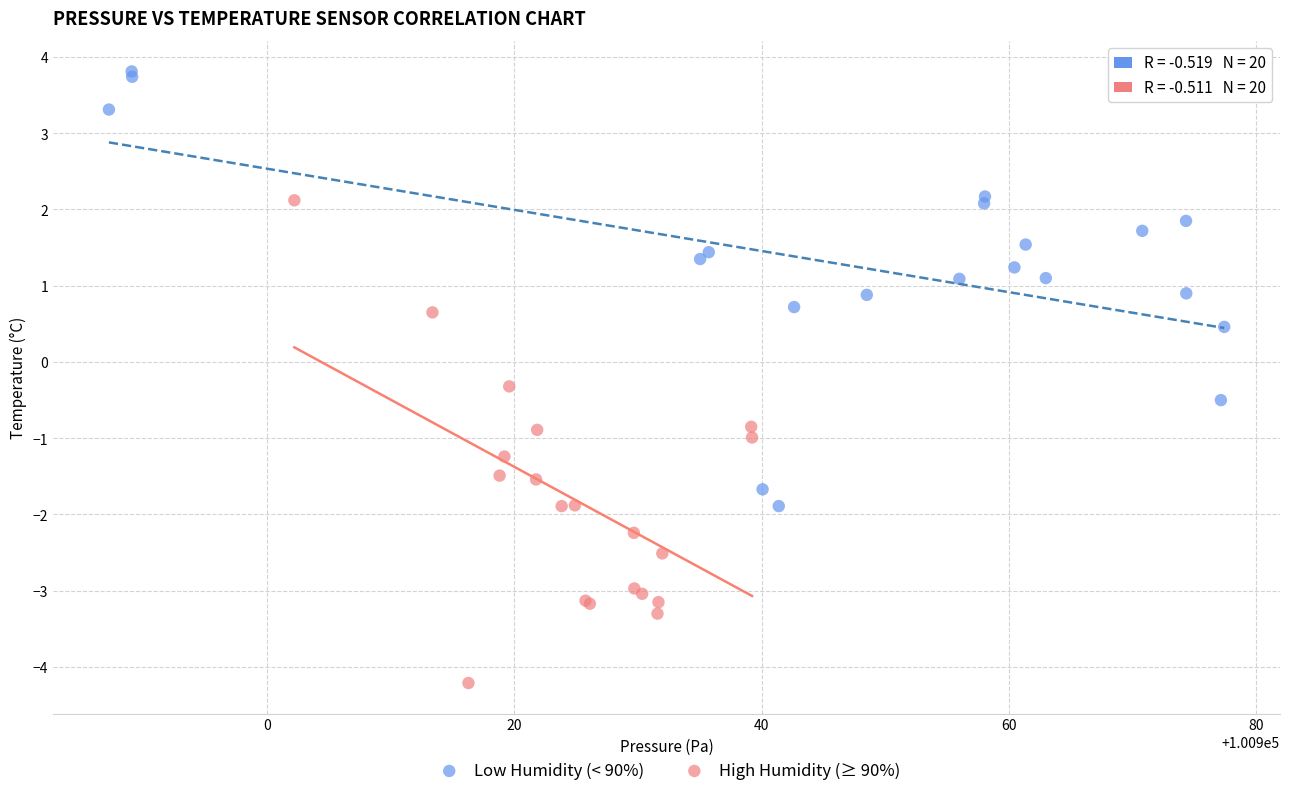

Which series reaches the maximum Y coordinate?

Low Humidity (< 90%)